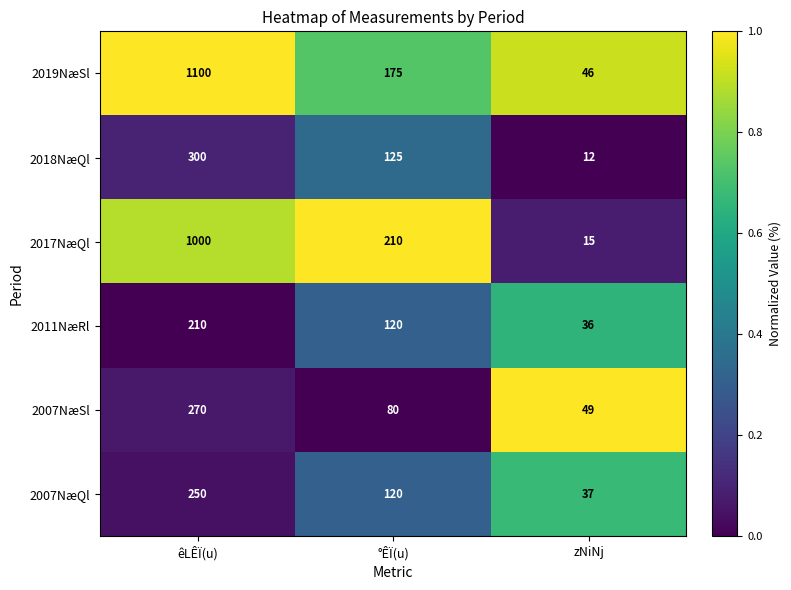

Which series has the largest total across all categories?

2019NæSl